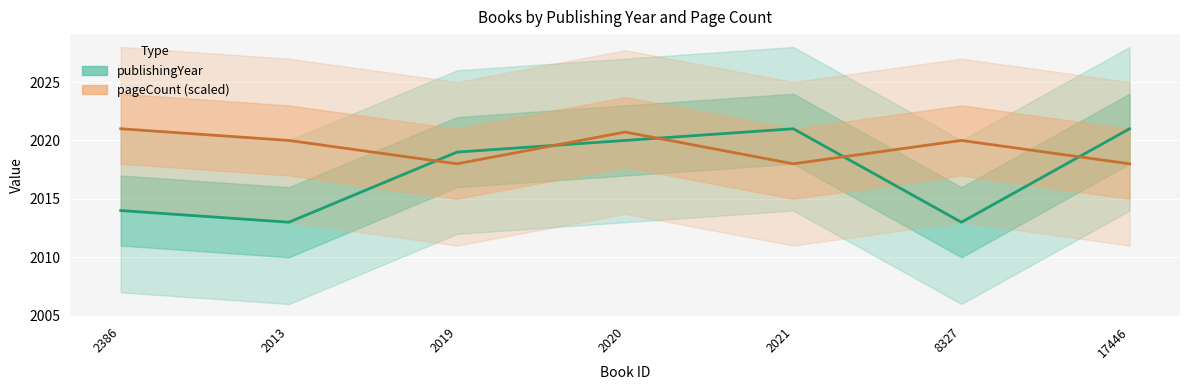

At which label is pageCount (scaled) closest to 2019?

2013